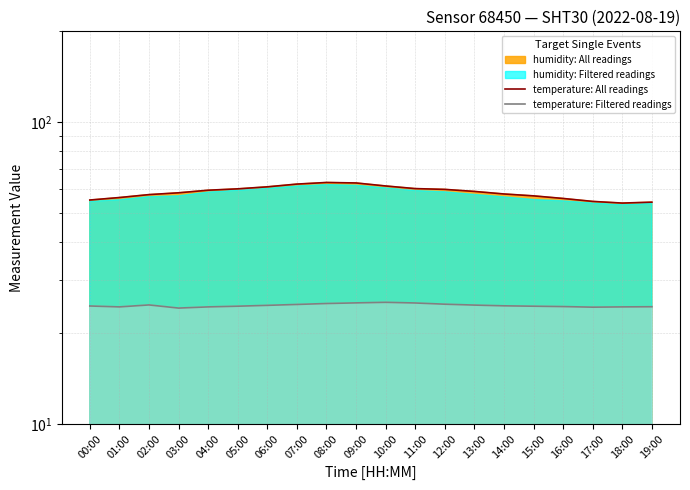

What is the sum of the temperature: Filtered readings values at 04:00 and 00:00?

49.0